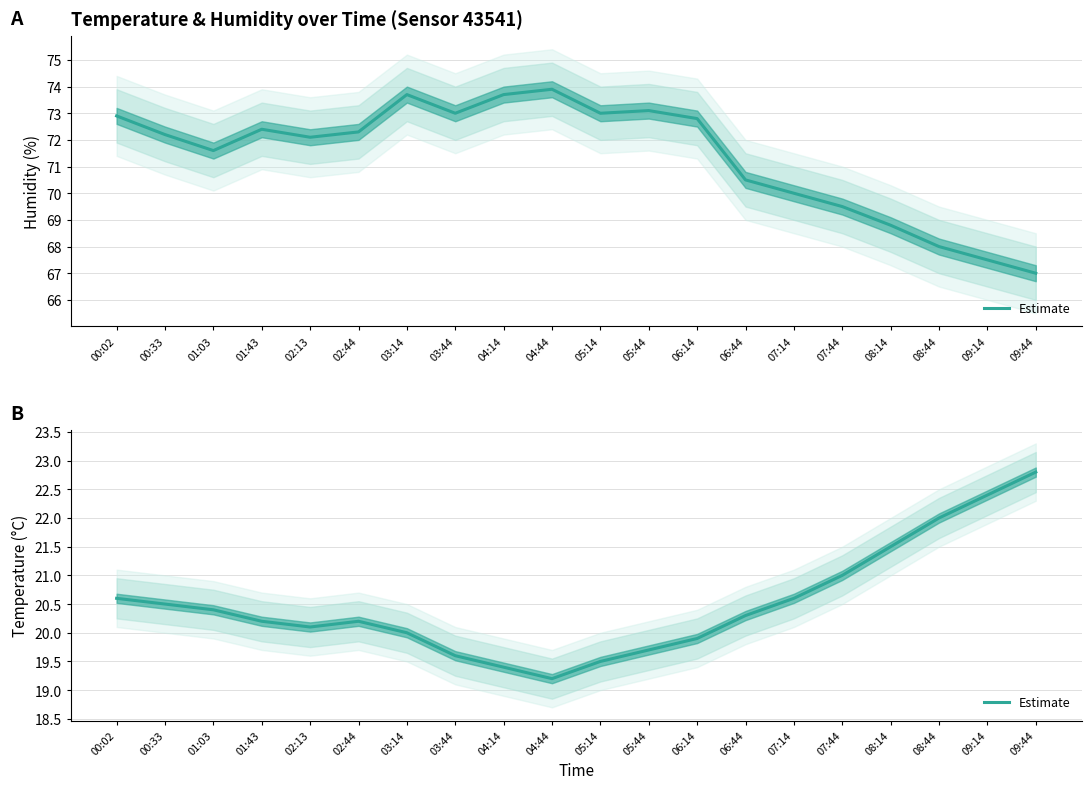

True or false: the data shows 20.1 at 02:13.

True